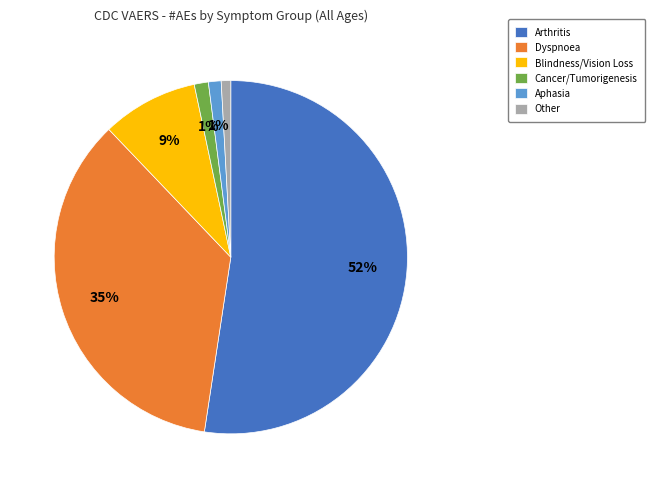

Is the sum of Aphasia and Cancer/Tumorigenesis greater than half?

No